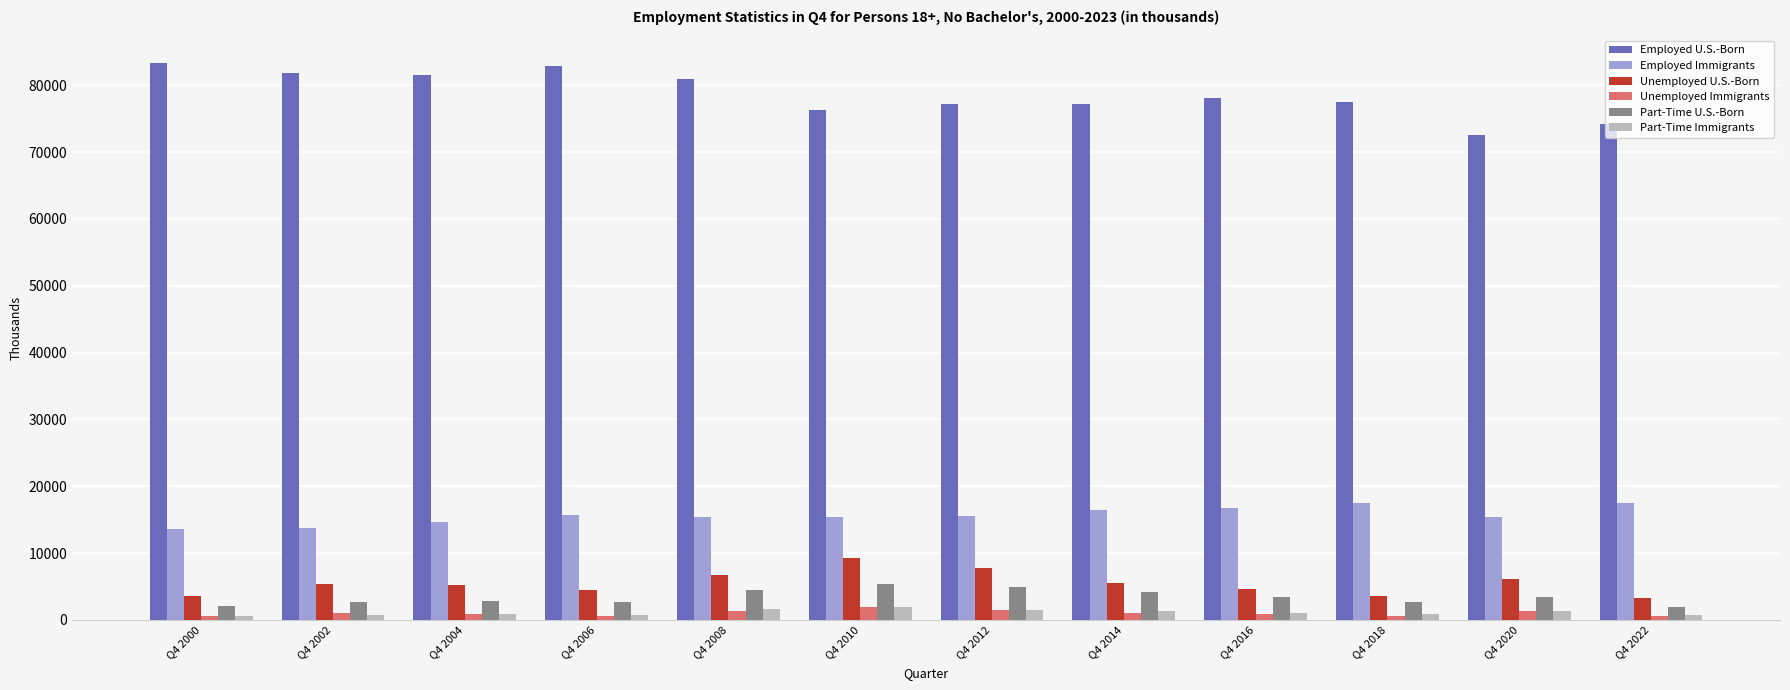

How many data points in Part-Time U.S.-Born are less than 3402?

6